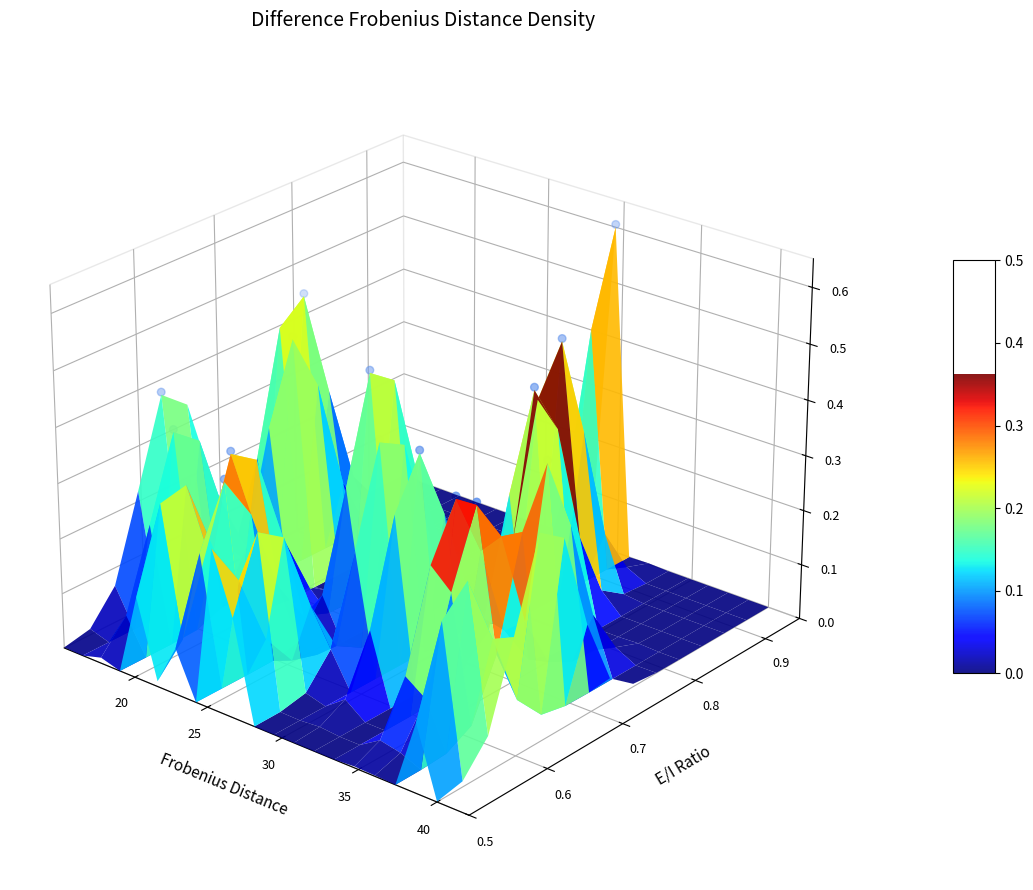

Count the number of categories in the chart.

20